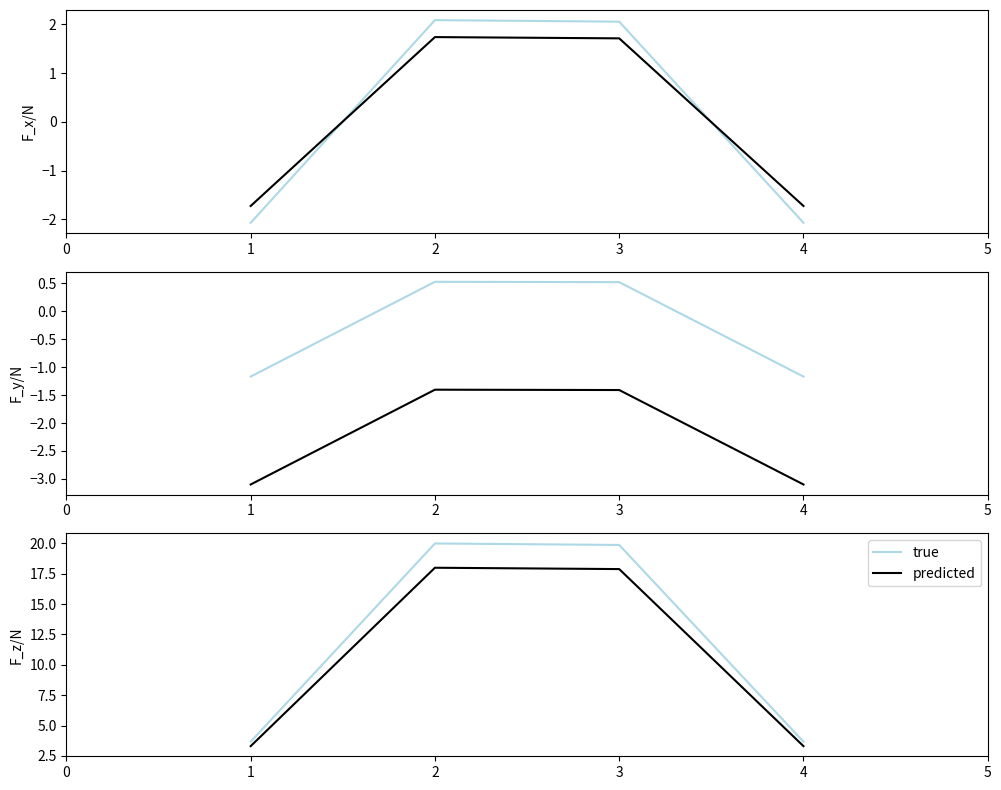

The true series shows 0.8 at 4. True or false?

False